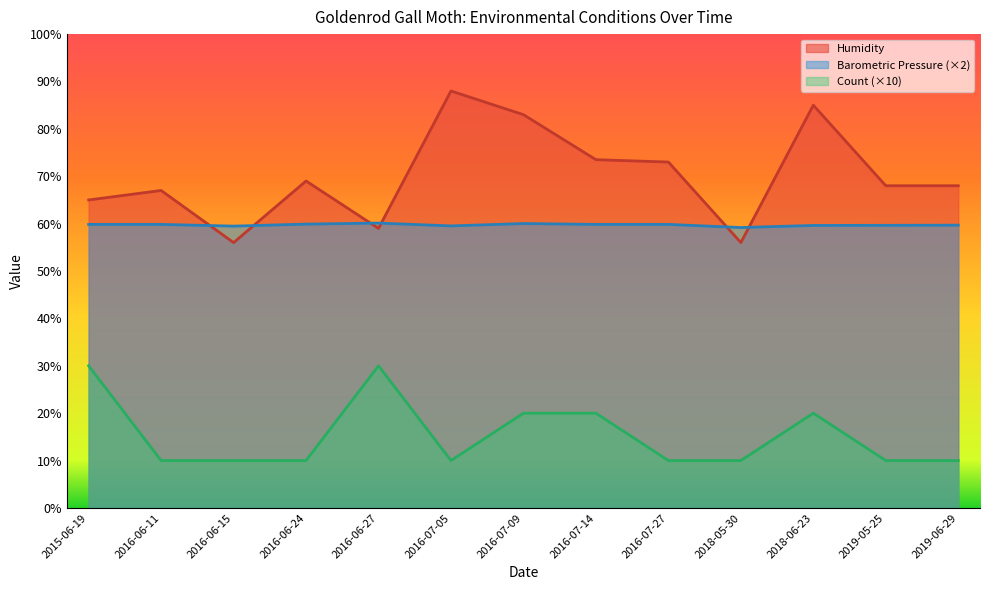

What is the sum of all Count values?

20.0